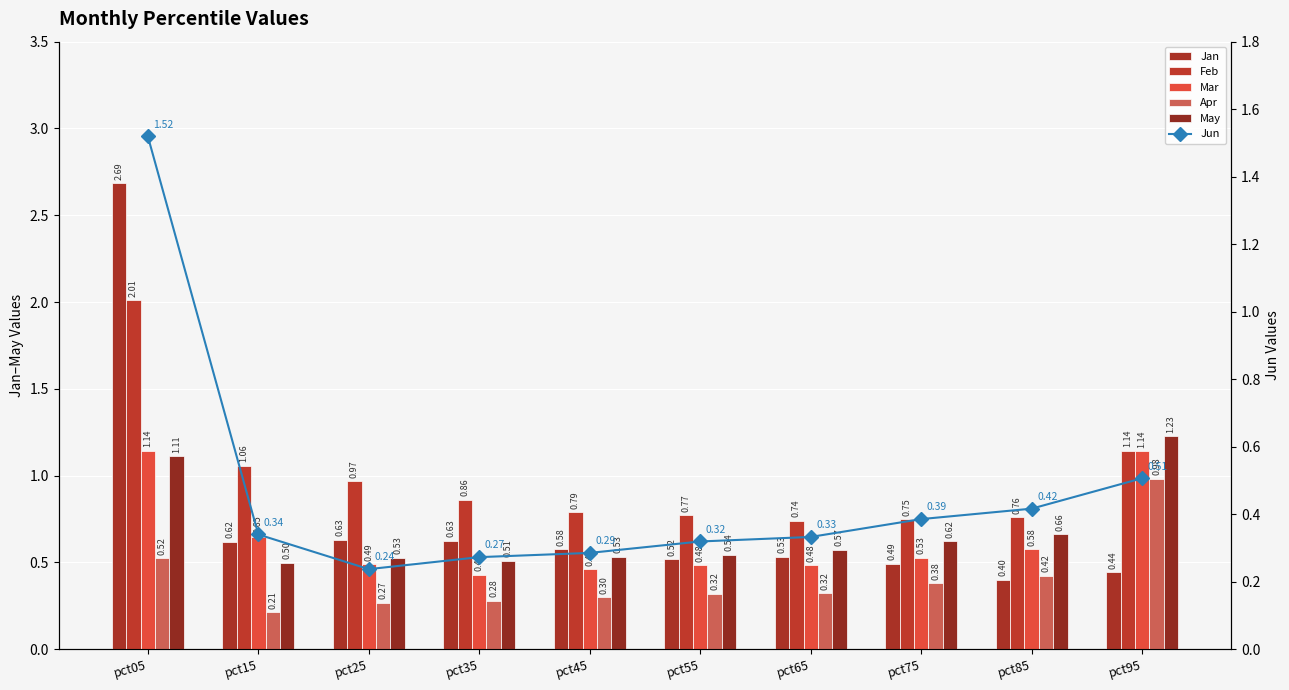

What is the minimum value for May?

0.5